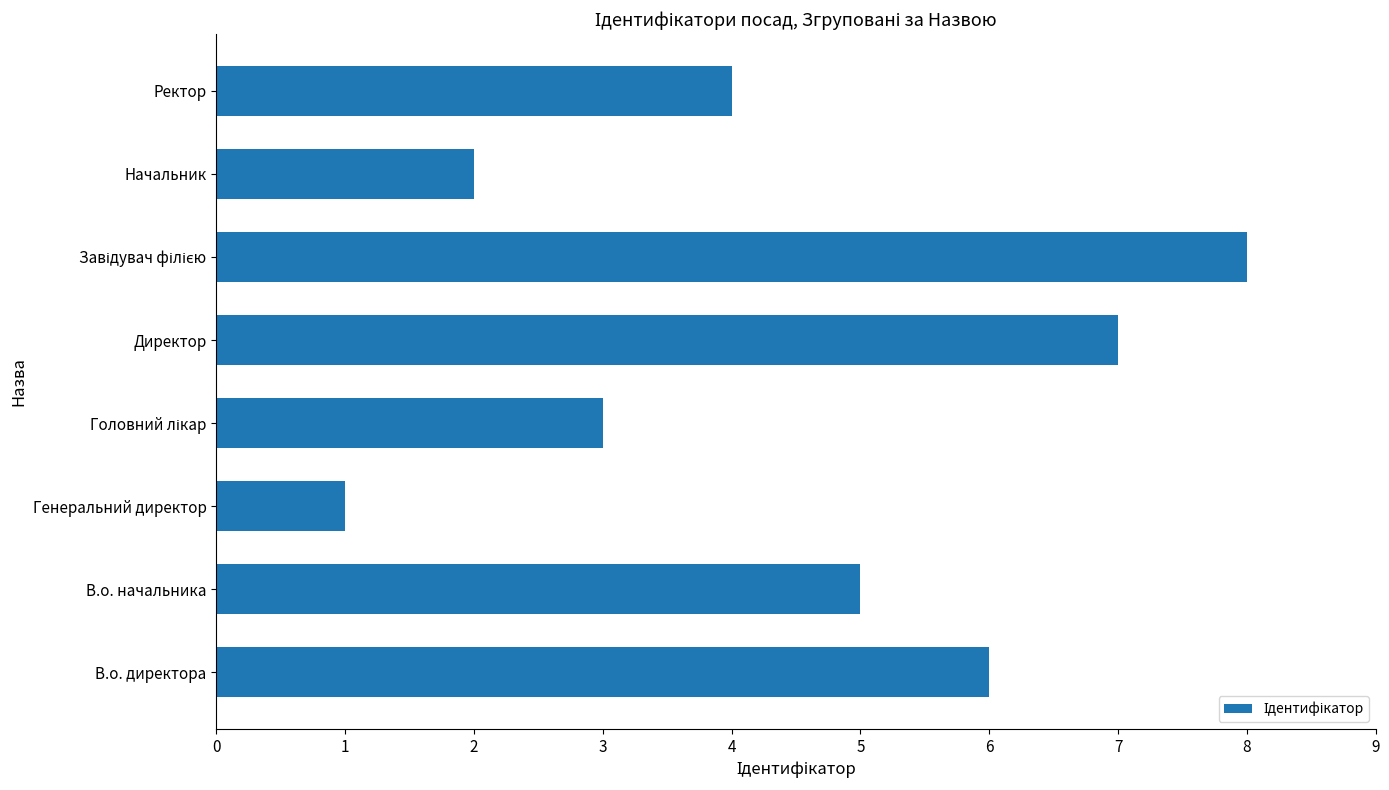

Reading bottom to top, list all the values displayed in this chart.

6	5	1	3	7	8	2	4